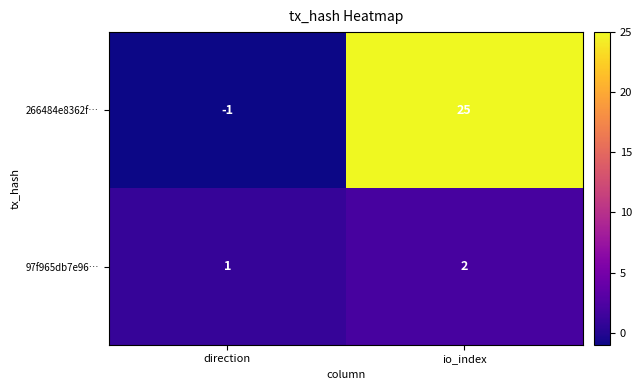

Reading right to left, what are all the values shown in this chart?

266484e8362f…: 25	-1
97f965db7e96…: 2	1